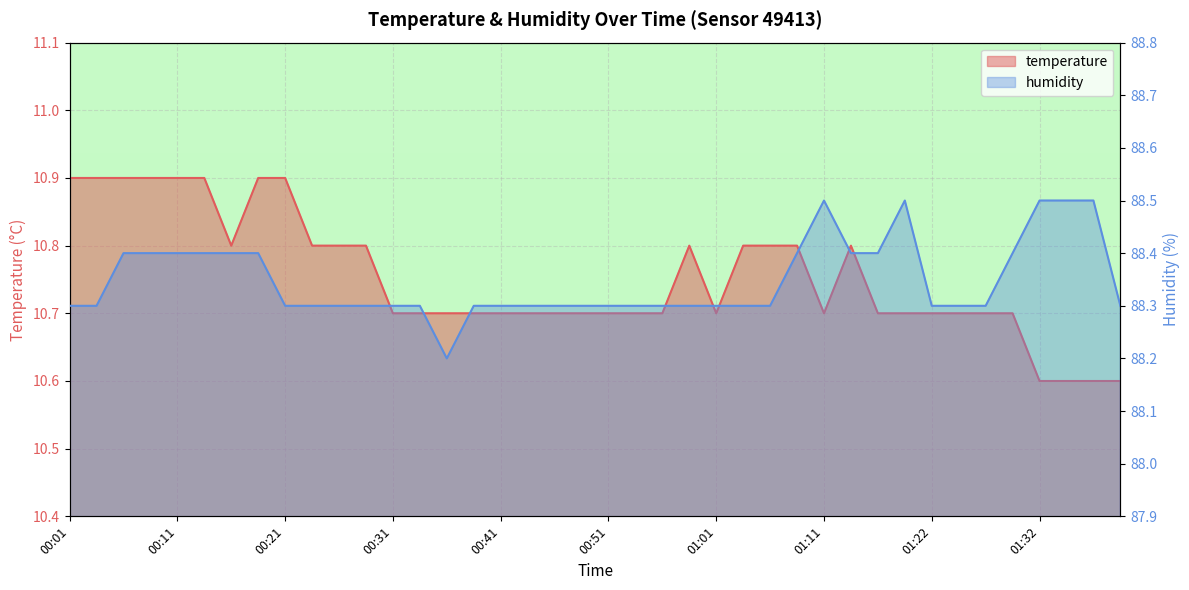

List the series in order of their peak value, highest first.

humidity, temperature